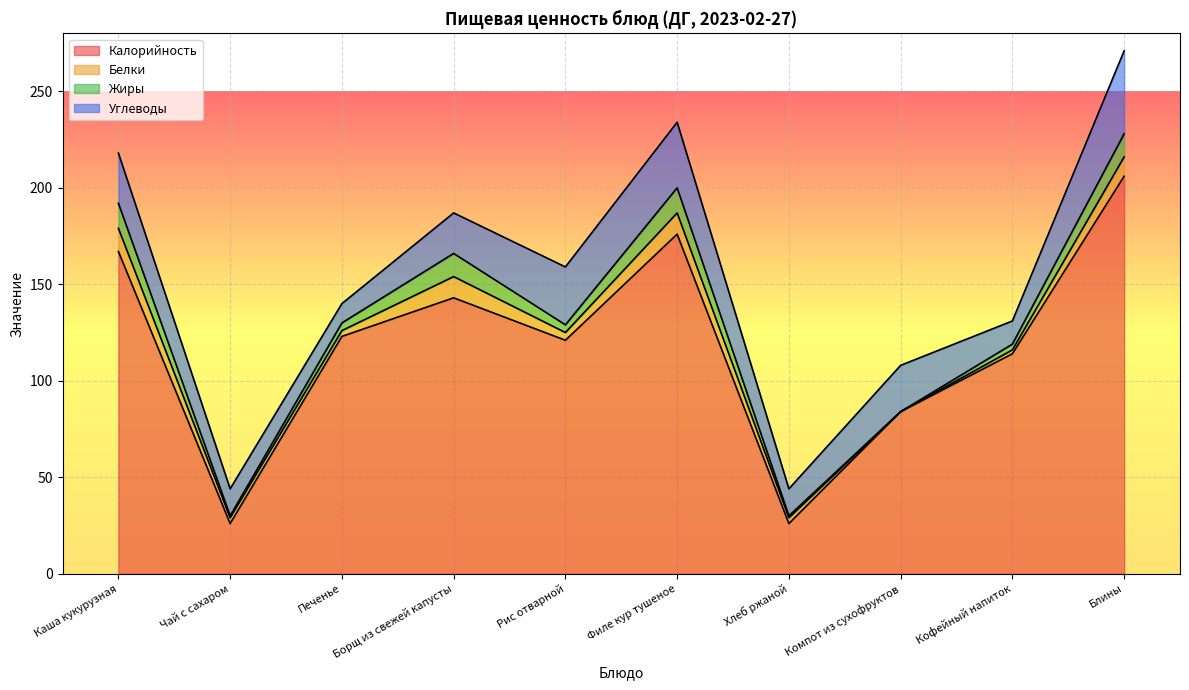

Reading left to right, transcribe all the data shown in this chart.

Калорийность: Каша кукурузная=167	Чай с сахаром=26	Печенье=123	Борщ из свежей капусты=143	Рис отварной=121	Филе кур тушеное=176	Хлеб ржаной=26	Компот из сухофруктов=84	Кофейный напиток=114	Блины=206
Белки: Каша кукурузная=12	Чай с сахаром=3	Печенье=3	Борщ из свежей капусты=11	Рис отварной=4	Филе кур тушеное=11	Хлеб ржаной=3	Компот из сухофруктов=0	Кофейный напиток=2	Блины=10
Жиры: Каша кукурузная=13	Чай с сахаром=1	Печенье=4	Борщ из свежей капусты=12	Рис отварной=4	Филе кур тушеное=13	Хлеб ржаной=1	Компот из сухофруктов=0	Кофейный напиток=3	Блины=12
Углеводы: Каша кукурузная=26	Чай с сахаром=14	Печенье=10	Борщ из свежей капусты=21	Рис отварной=30	Филе кур тушеное=34	Хлеб ржаной=14	Компот из сухофруктов=24	Кофейный напиток=12	Блины=43